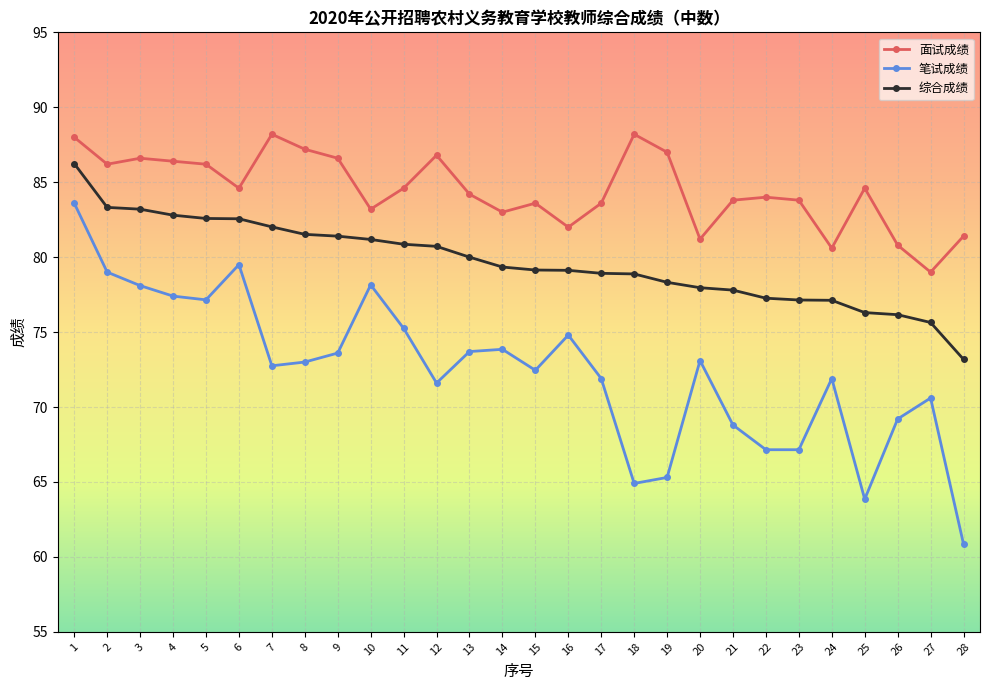

What is the sum of the 综合成绩 values at 21 and 9?

159.2